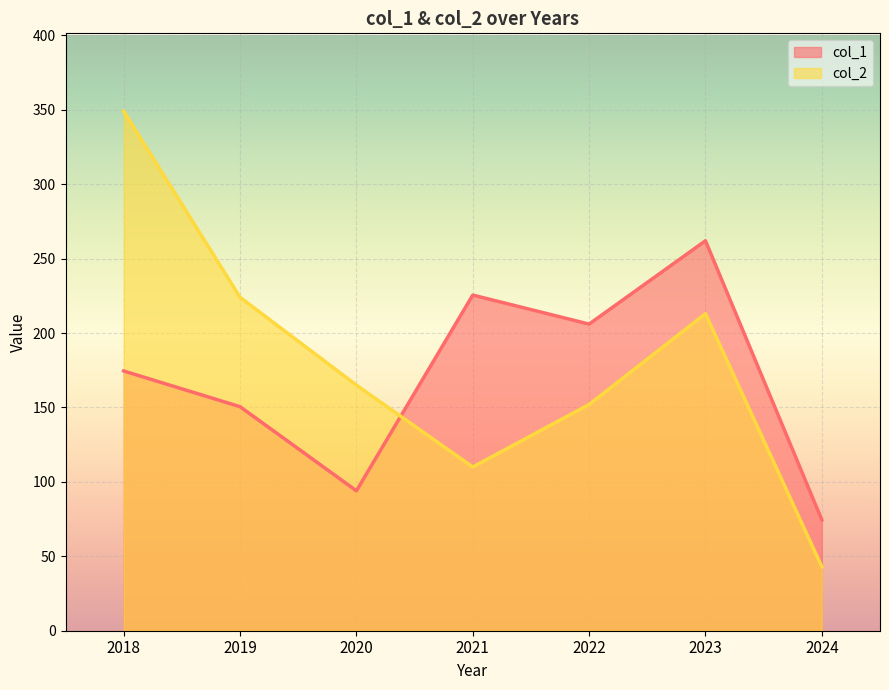

At which category is the sum across all series the highest?

2018